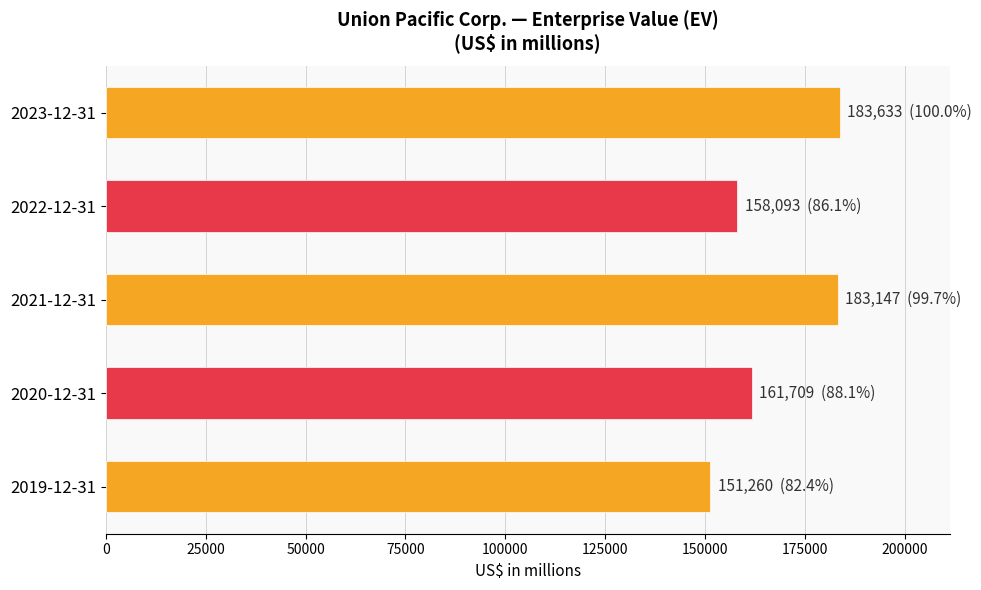

What value does the data have at 2021-12-31, to the nearest 50?

183150